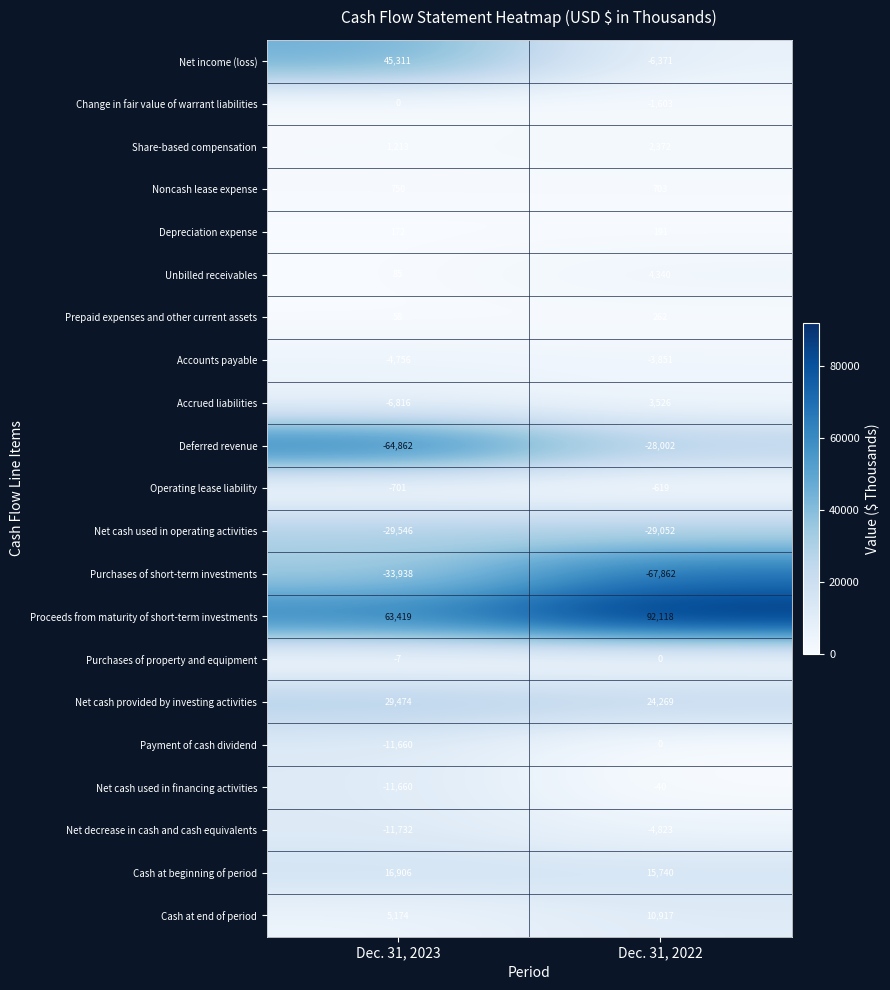

Count the number of categories in the chart.

2